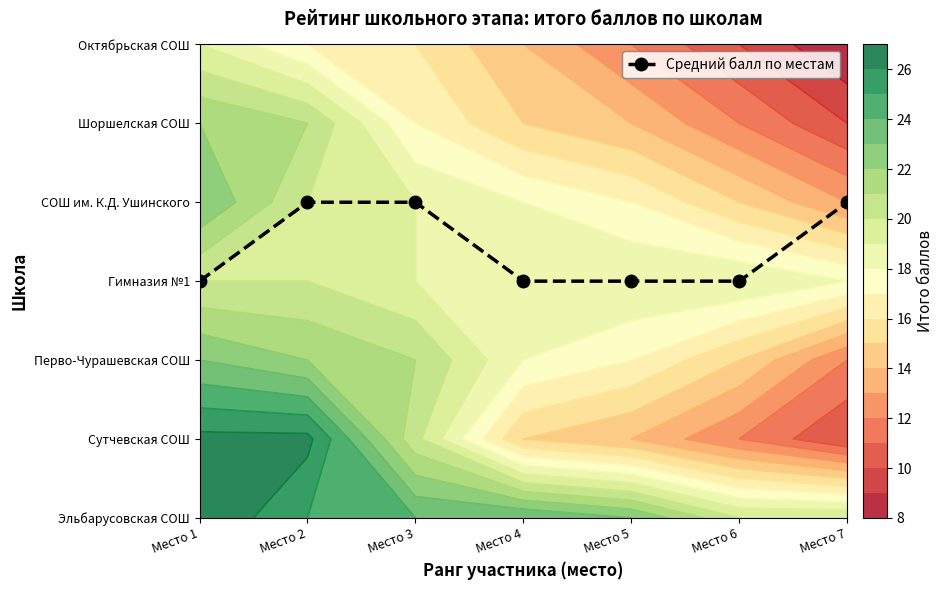

At which label is the value closest to 3?

Место 1